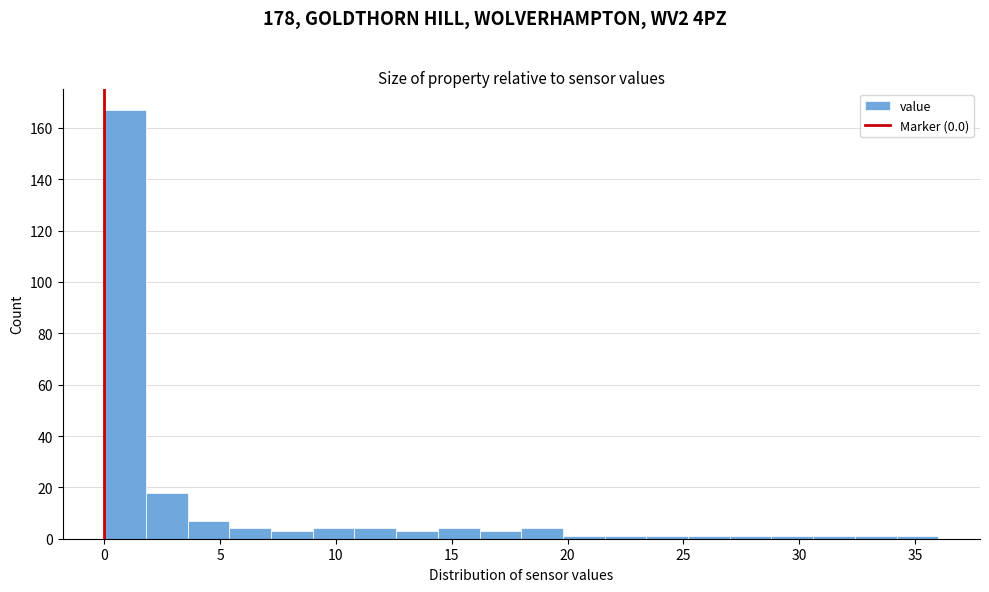

Around what value on the x-axis is the tallest bar? Give the approximate position of its centre, as read against the axis.

1.0